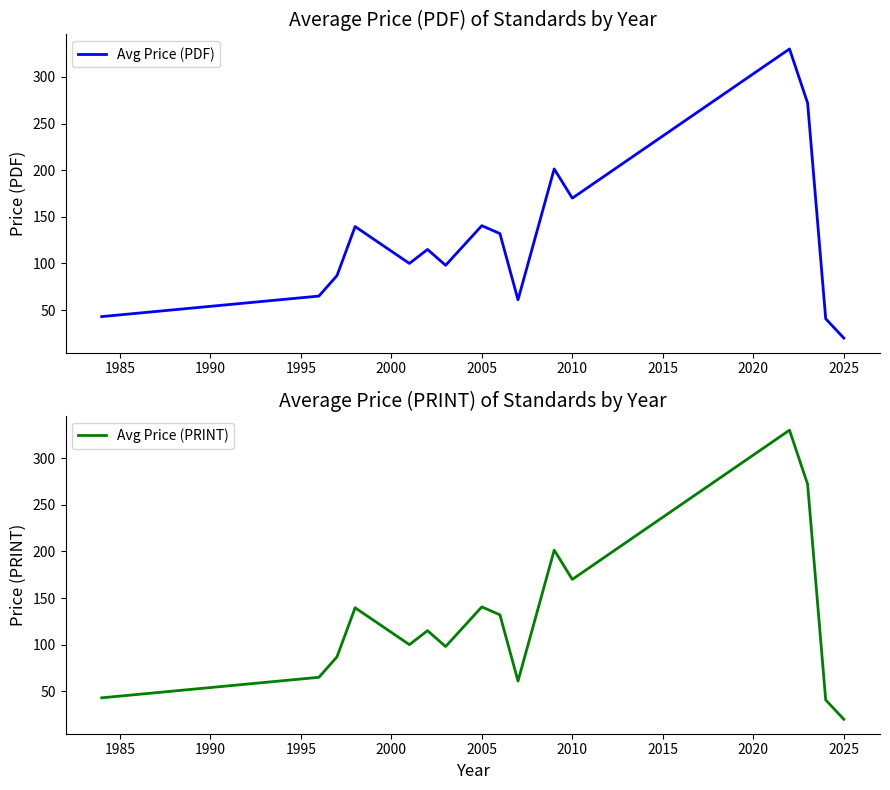

In Avg Price (PDF), how many points are lower than both neighbors (excluding endpoints)?

4